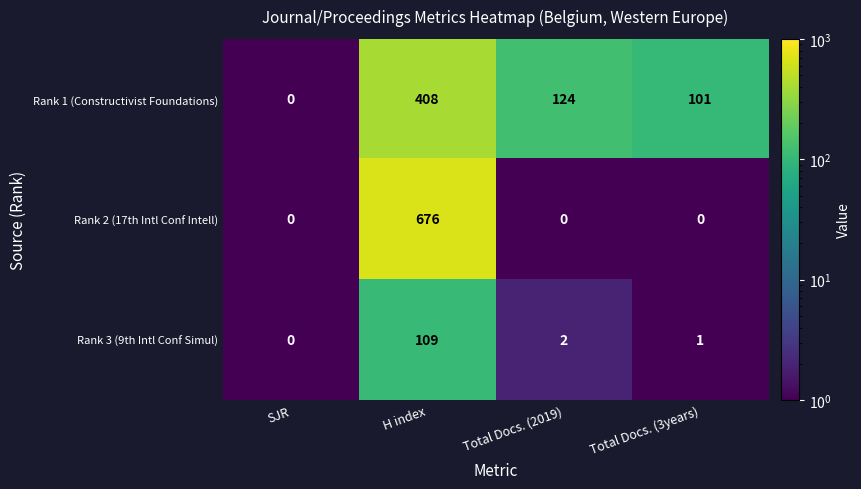

Where does the Rank 3 (9th Intl Conf Simul) series first go above 2?

H index